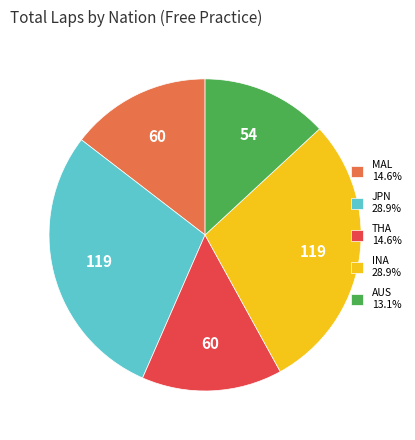

Do JPN 28.9% and AUS 13.1% together represent more than half of the pie?

No